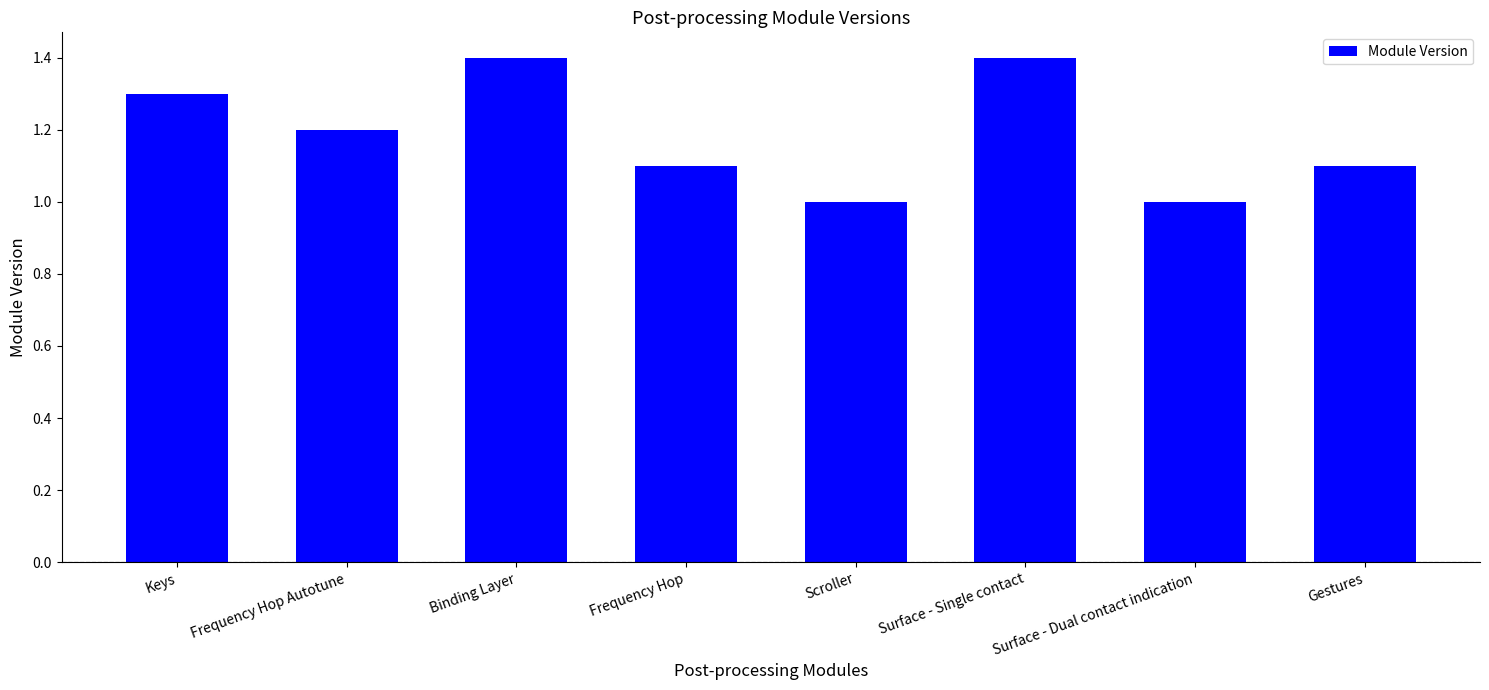

How many distinct data groups are displayed?

1